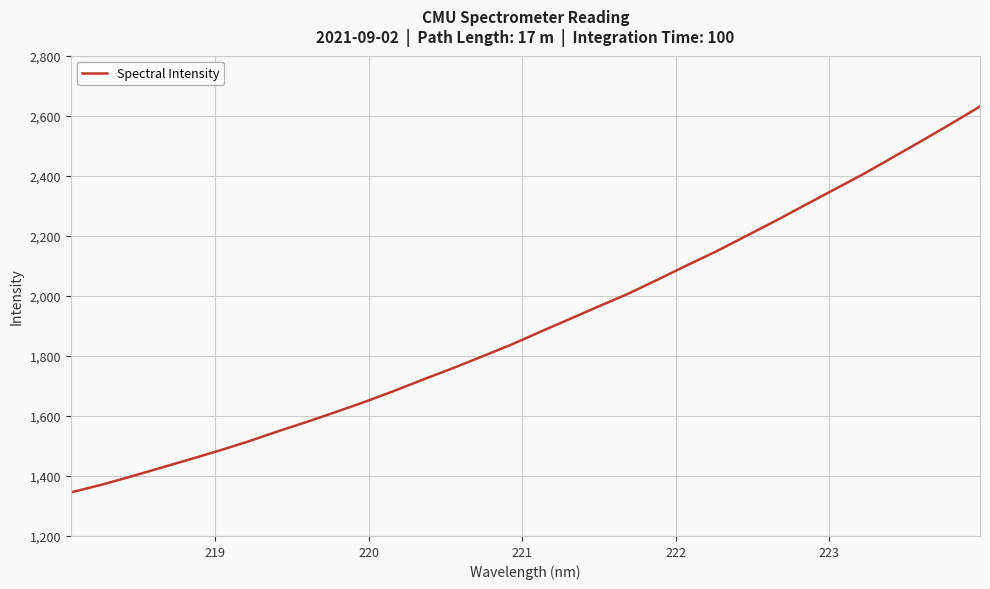

What is the greatest value displayed?

2631.0